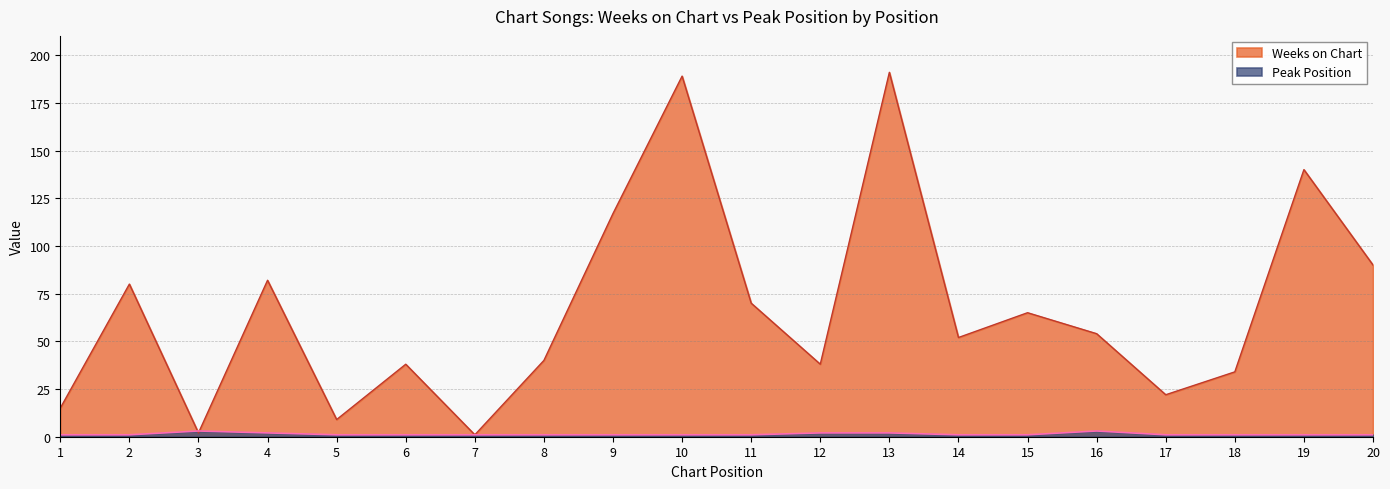

How many lines are shown in the chart?

2